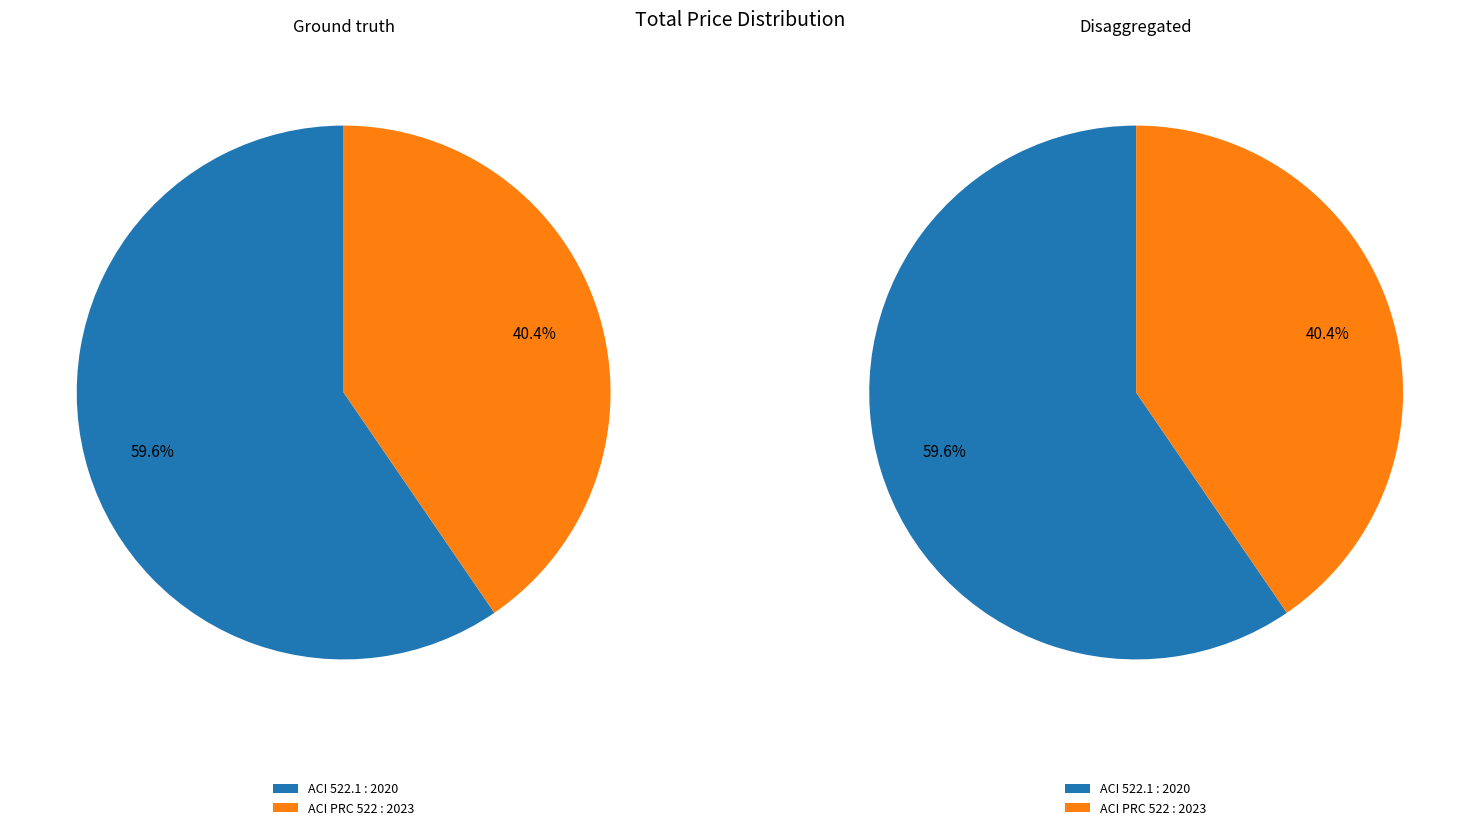

Is there a majority slice in this chart?

Yes